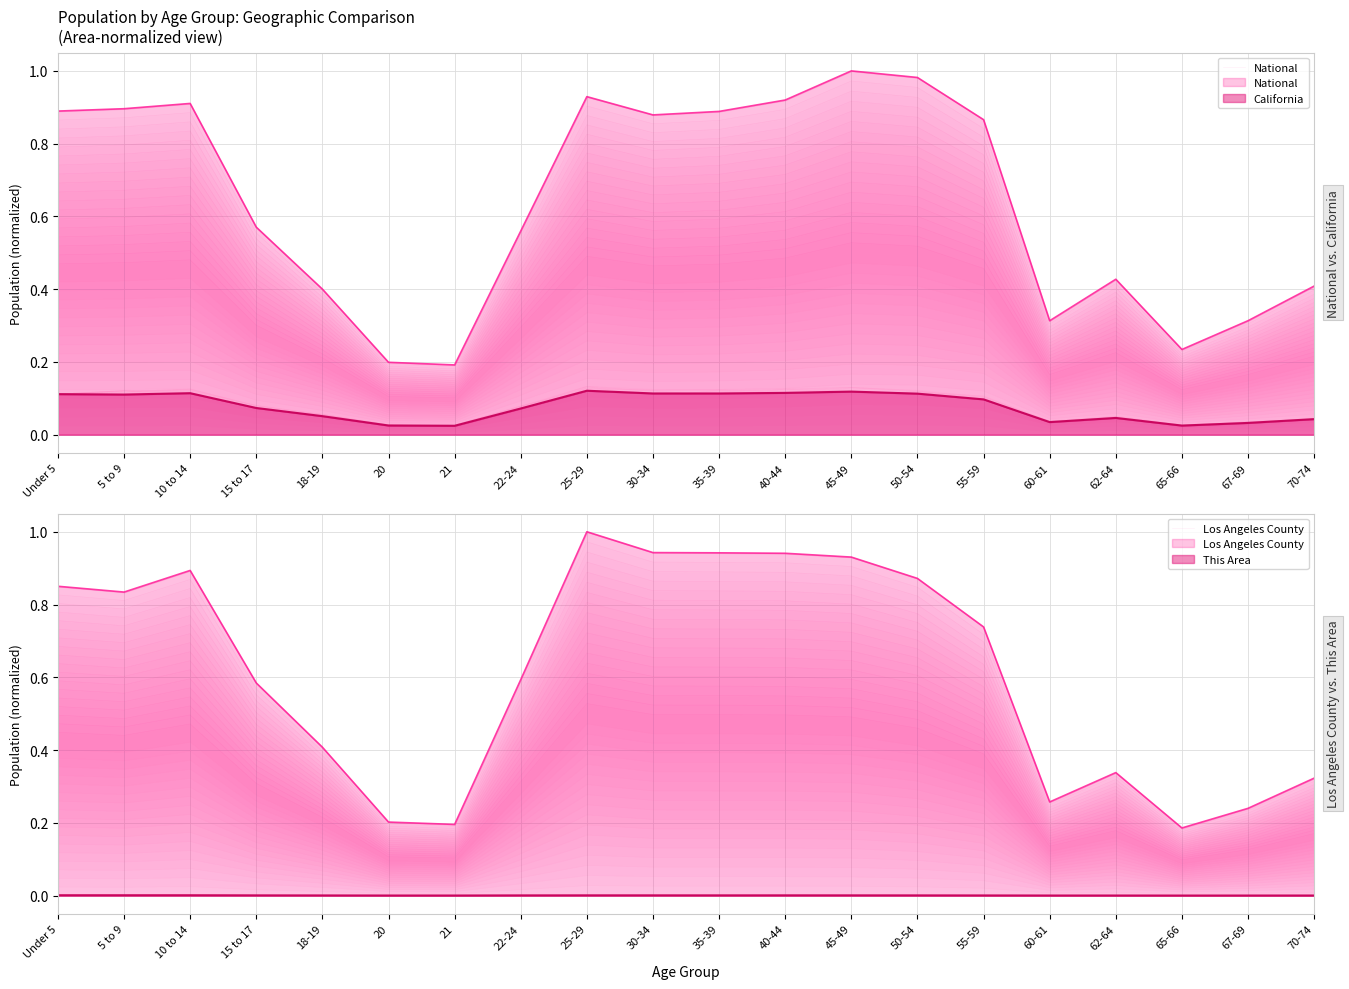

What is the label of the 7th point from the right?

50-54